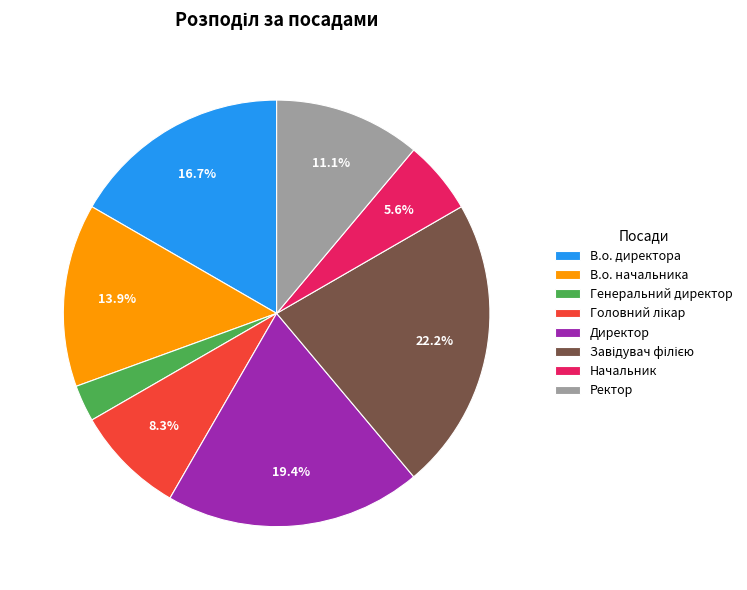

To the nearest percent, what is the difference between the Начальник and В.о. директора slice percentages?

11%